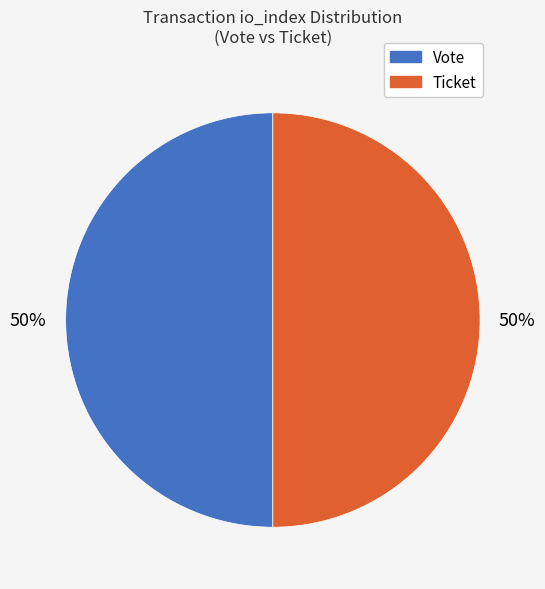

To the nearest percent, what percentage of the pie is Ticket?

50%